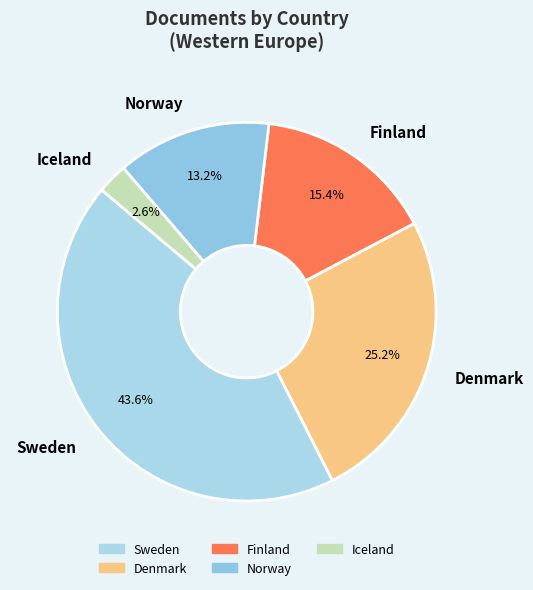

What is the total percentage of Denmark and Sweden?

68.8%